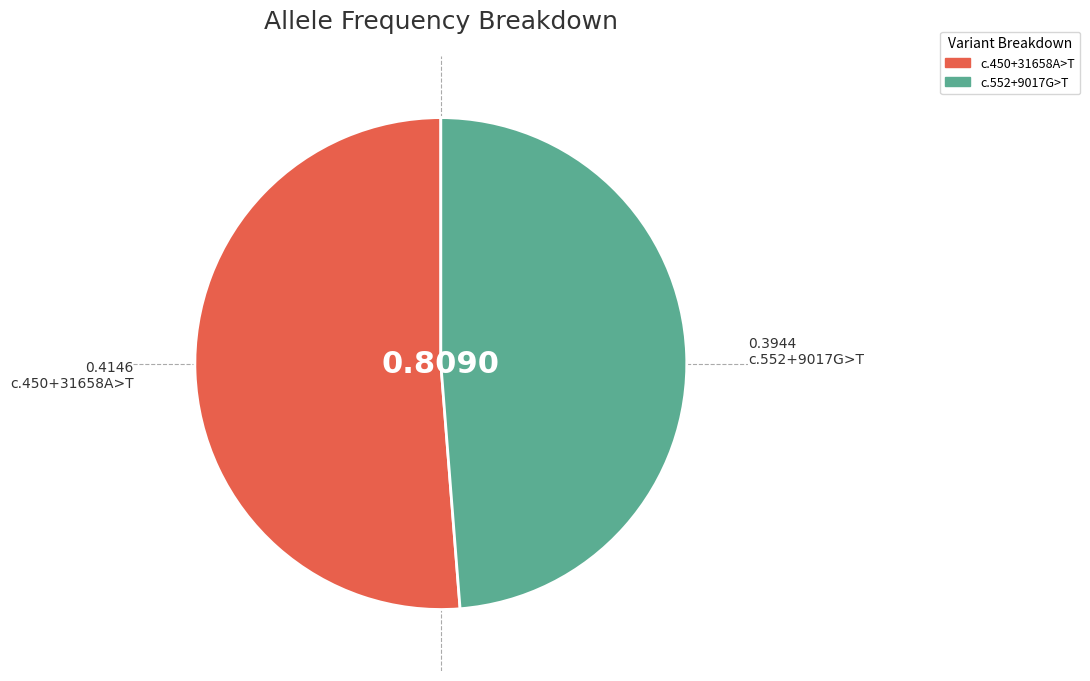

Does any single category account for the majority?

Yes